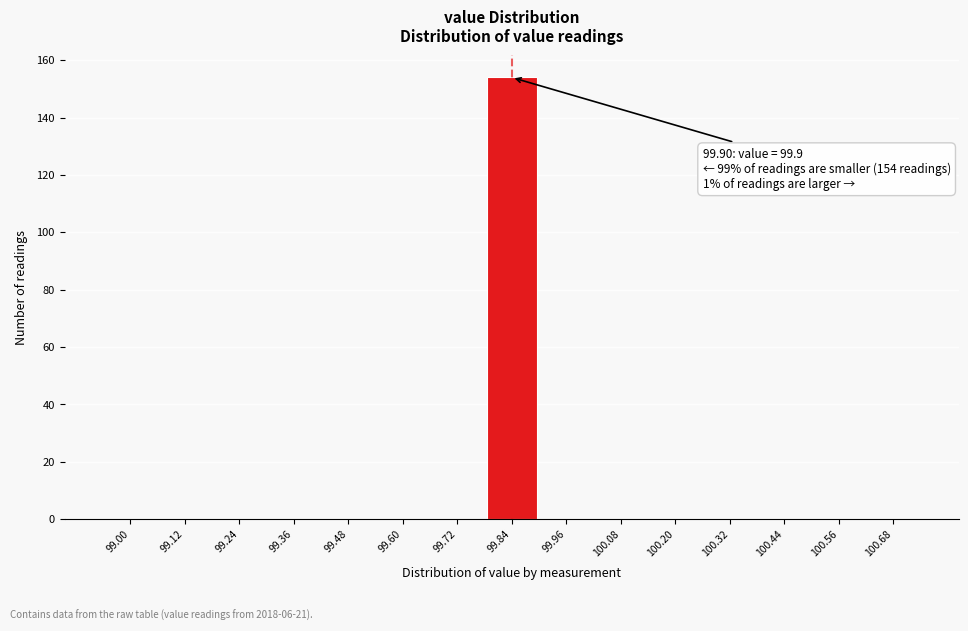

Reading left to right, list all the values displayed in this chart.

99.00=0	99.12=0	99.24=0	99.36=0	99.48=0	99.60=0	99.72=0	99.84=154	99.96=0	100.08=0	100.20=0	100.32=0	100.44=0	100.56=0	100.68=0